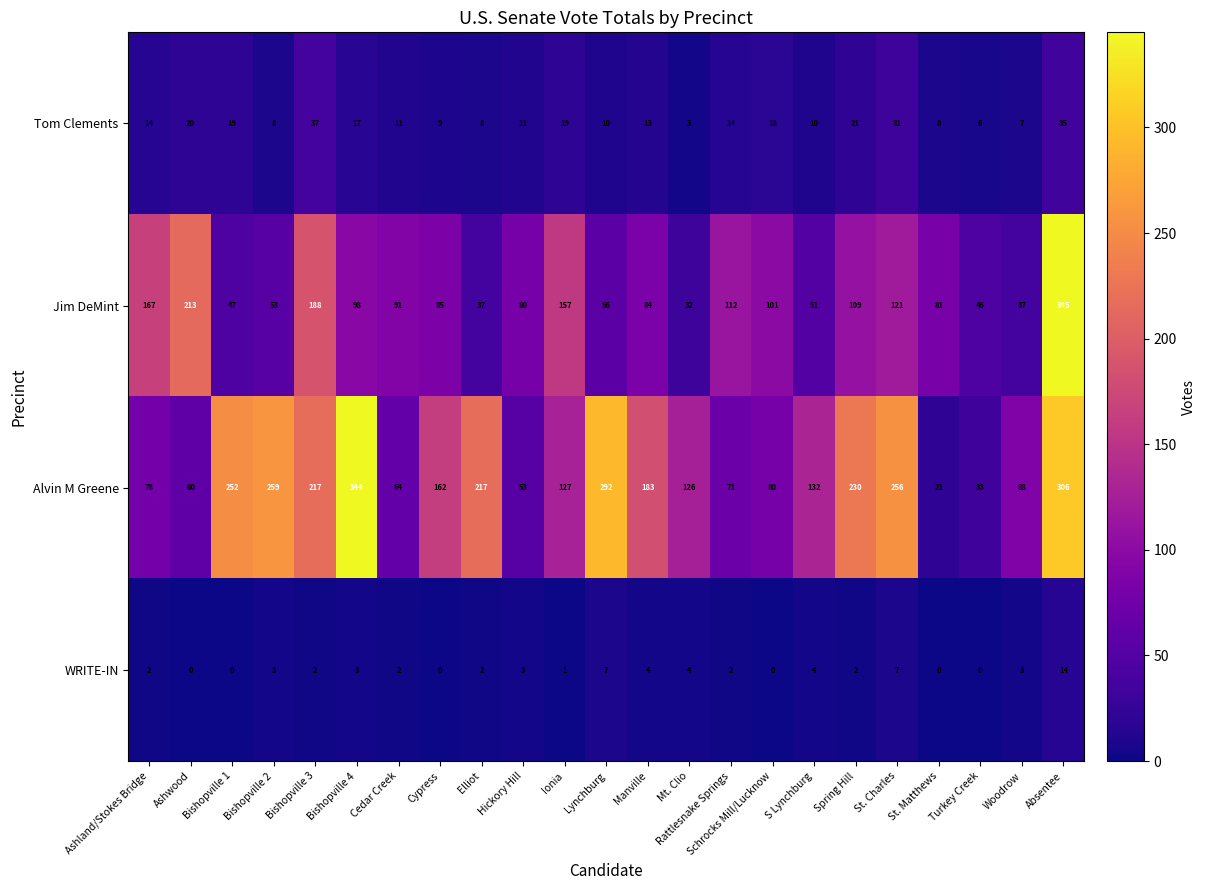

What is the total value across all series at Hickory Hill?

147